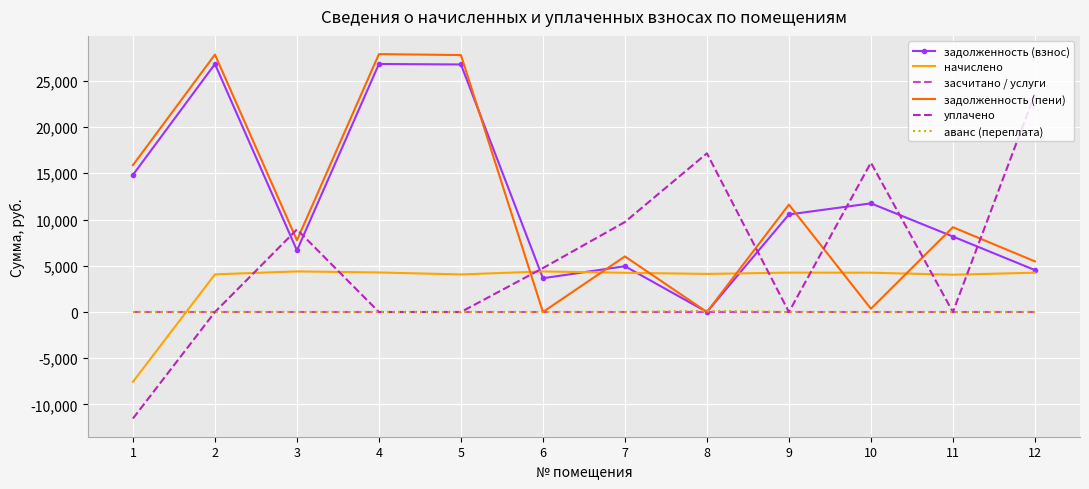

Which series has the widest spread of values?

уплачено